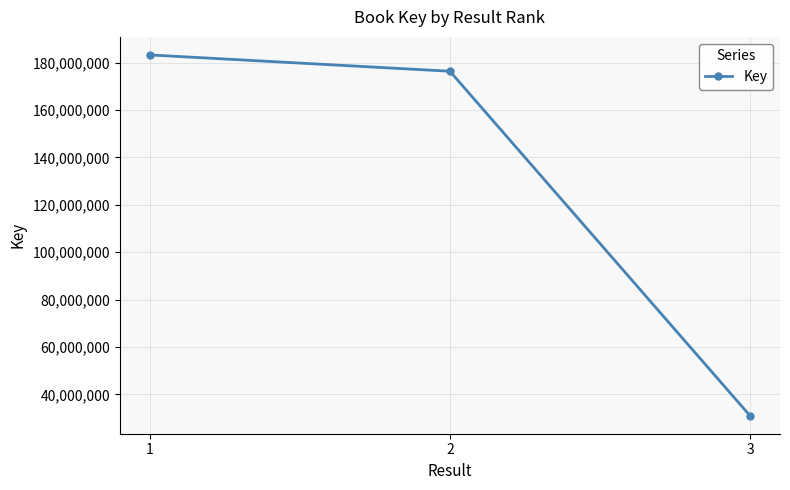

What is the minimum value shown in the chart?

31050663